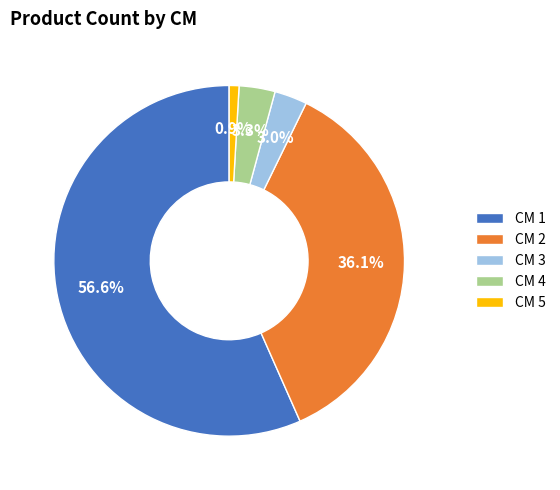

What portion of the pie excludes CM 2?

63.9%